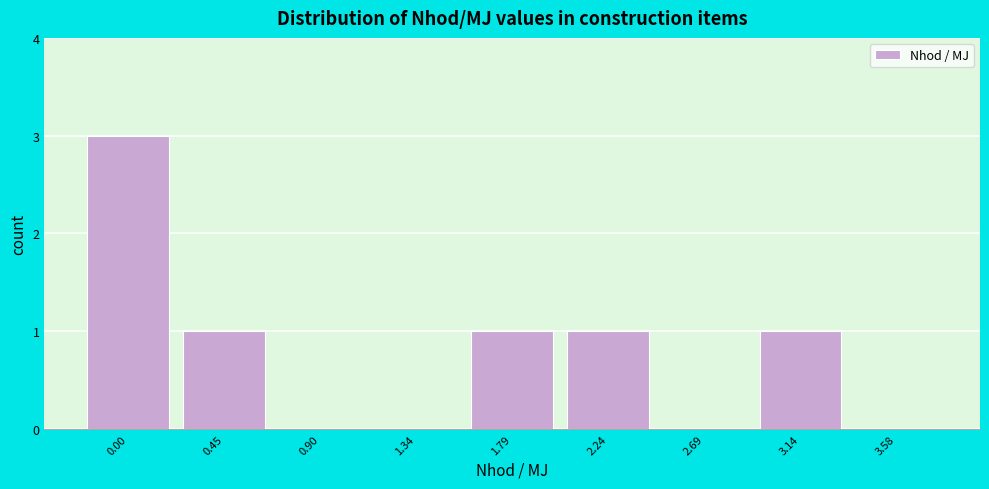

Reading right to left, what are all the values shown in this chart?

3.58=0	3.14=1	2.69=0	2.24=1	1.79=1	1.34=0	0.90=0	0.45=1	0.00=3